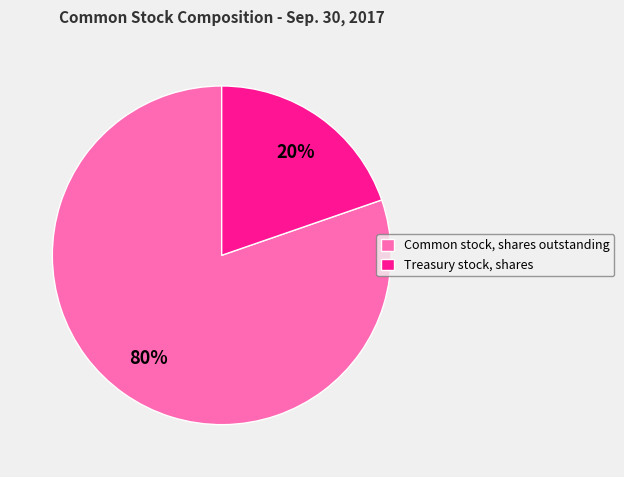

To the nearest percent, what percentage of the pie is Common stock, shares outstanding?

80%